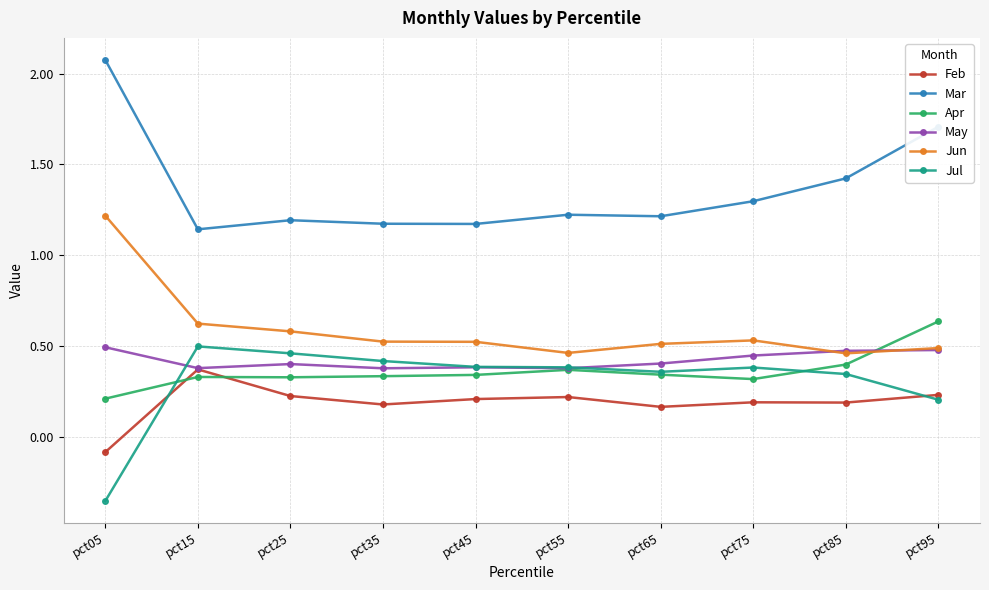

What is the difference between the Jun values at pct65 and pct15?

0.1